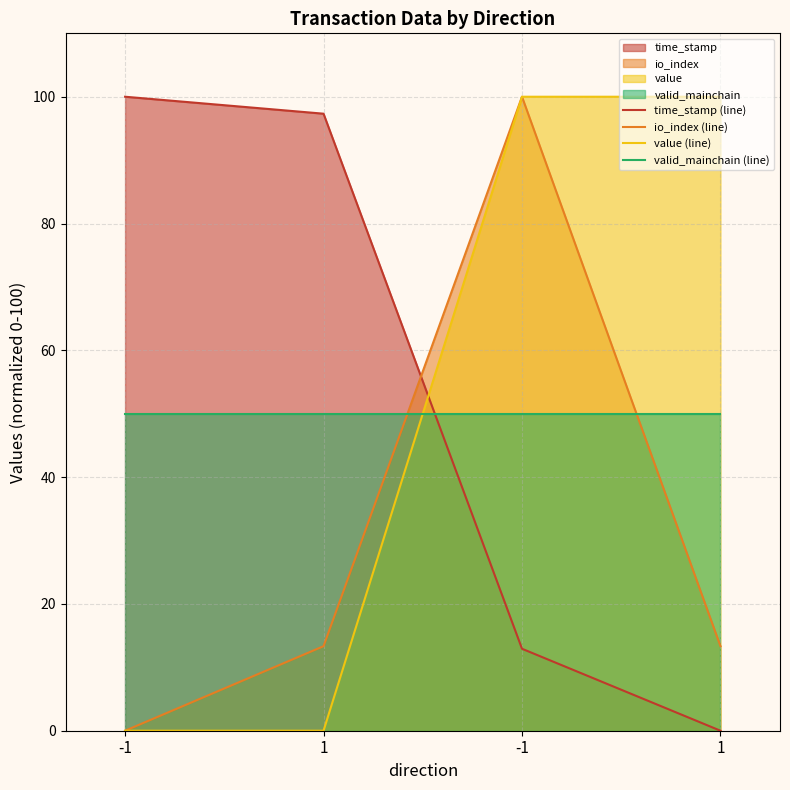

What is the spread (max minus min) of values at -1?

100.0